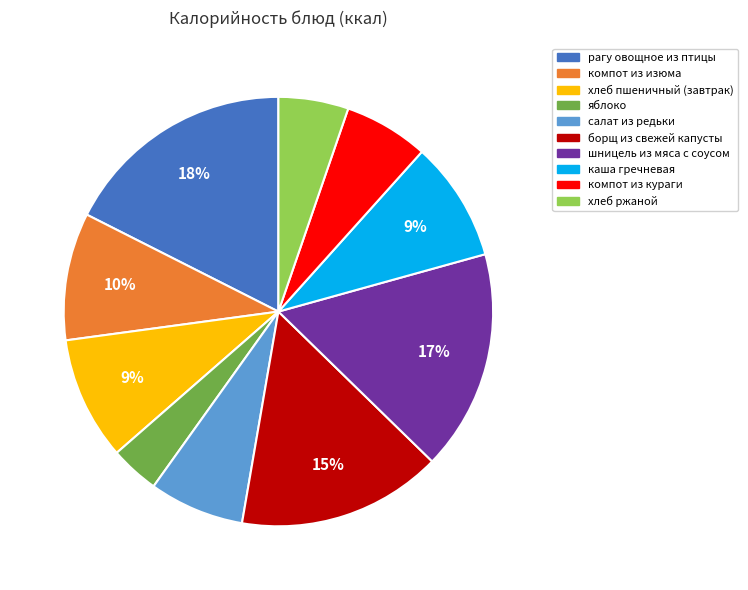

To the nearest percent, what is the difference between the largest and smallest slice percentages?

14%